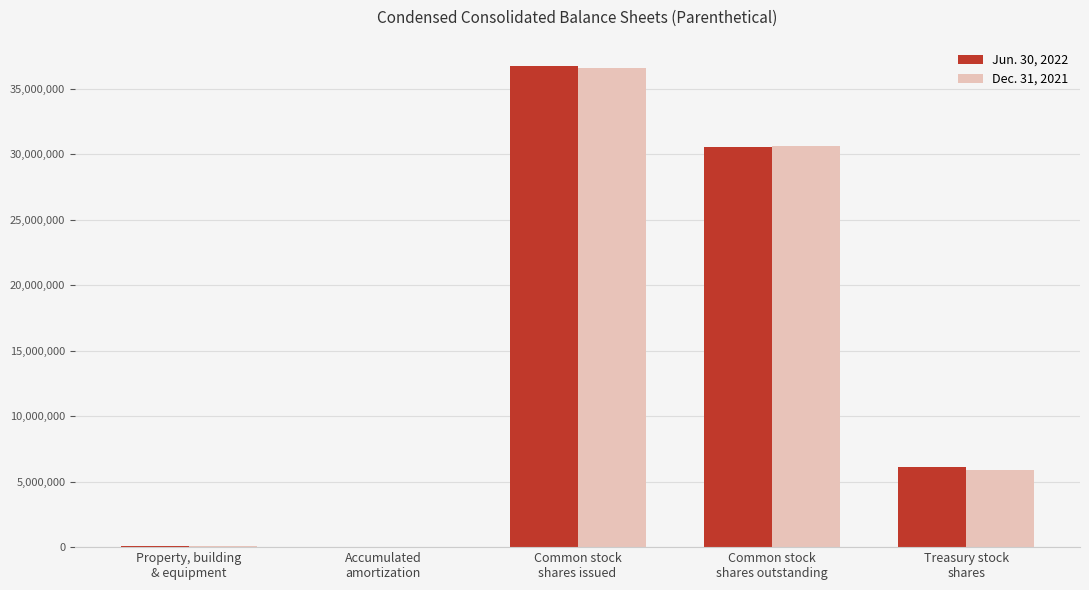

What is the maximum value shown in the chart?

36703550